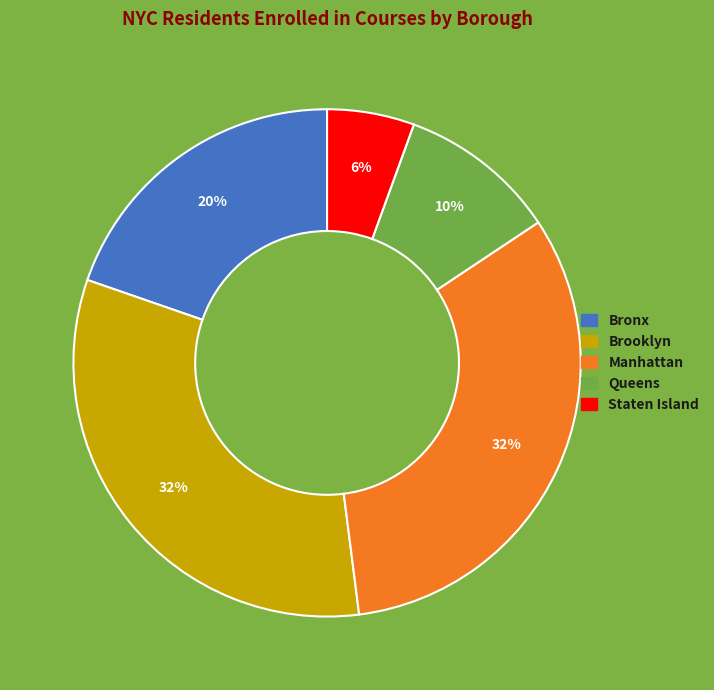

To the nearest percent, what percentage of the pie is Queens?

10%